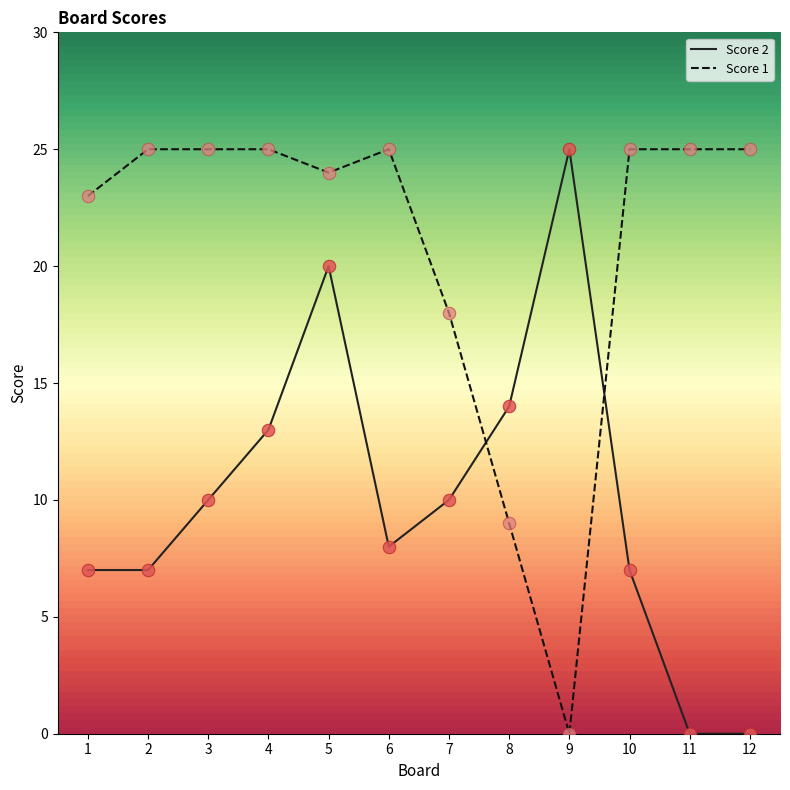

What is the difference between the highest and lowest values at 2?

18